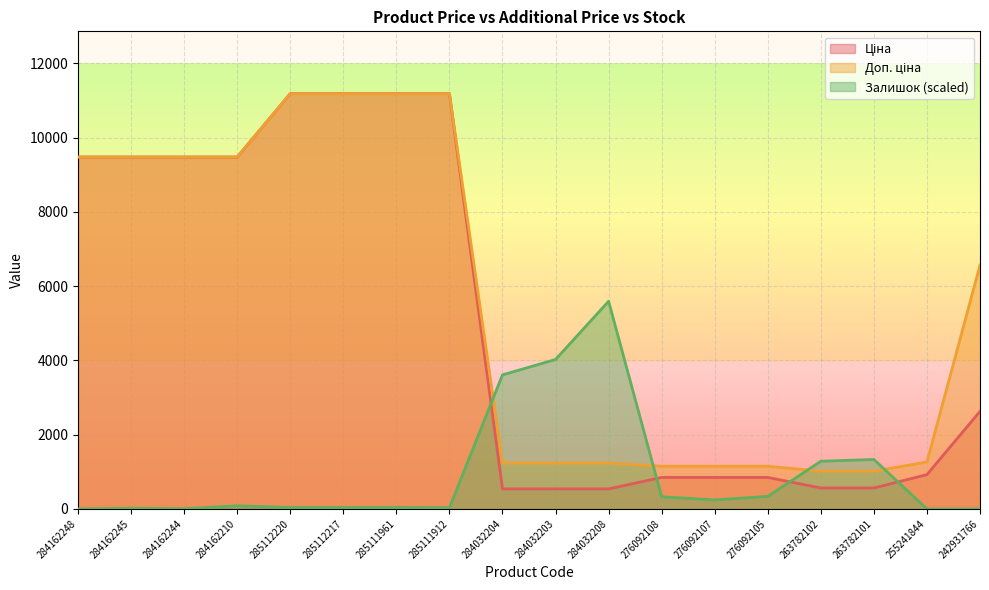

At 285112220, list the series in order from smallest to largest.

Залишок, Ціна, Доп. ціна